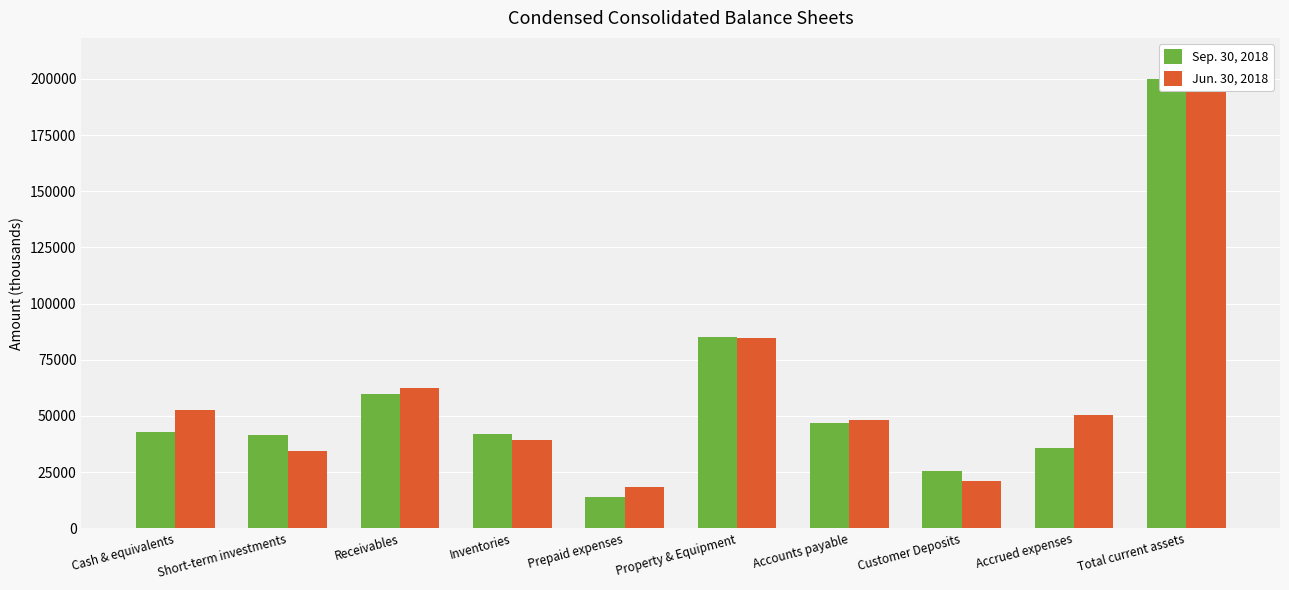

Is the value of Jun. 30, 2018 at Customer Deposits greater than the value of Sep. 30, 2018 at Accounts payable?

No